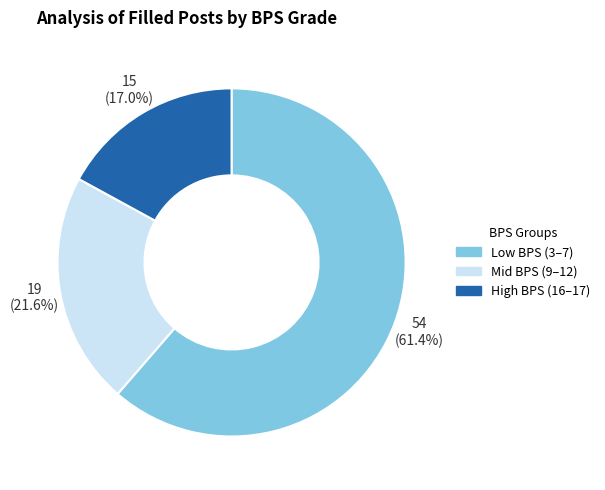

Is there any slice that represents more than half of the pie?

Yes